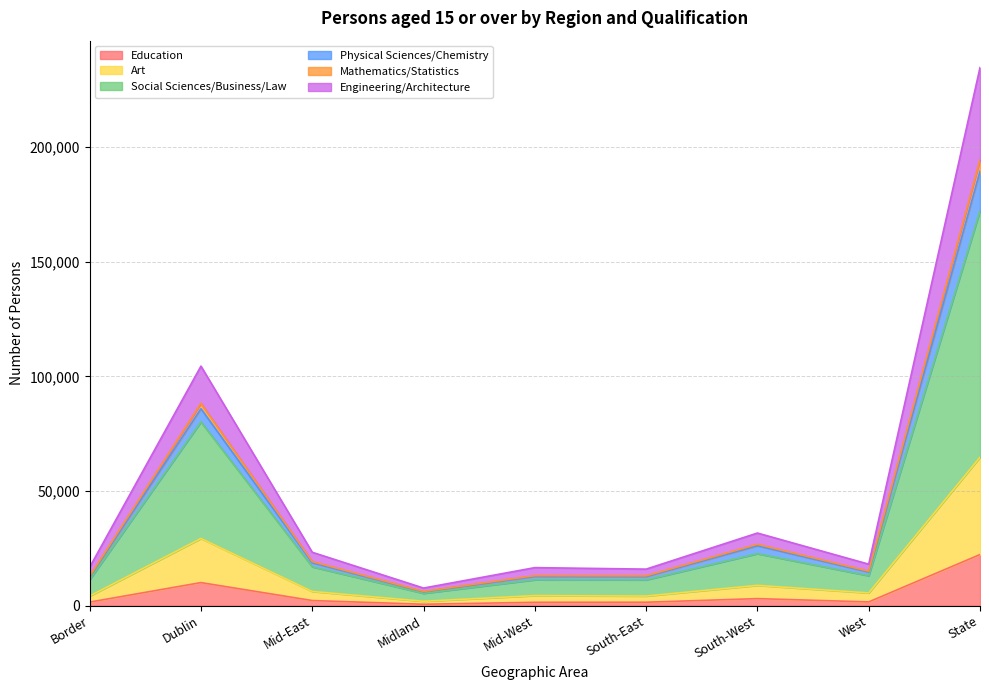

How many lines are shown in the chart?

6